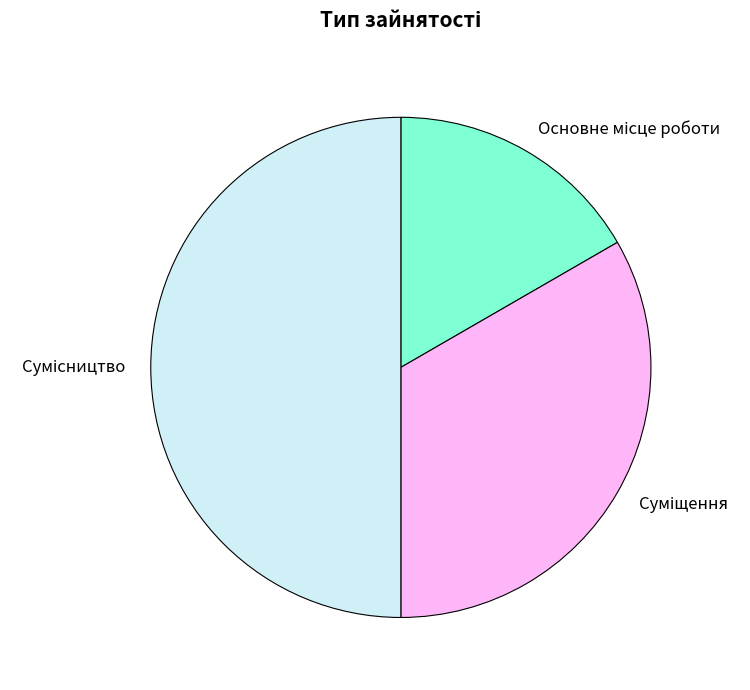

Is there any slice that represents more than half of the pie?

No